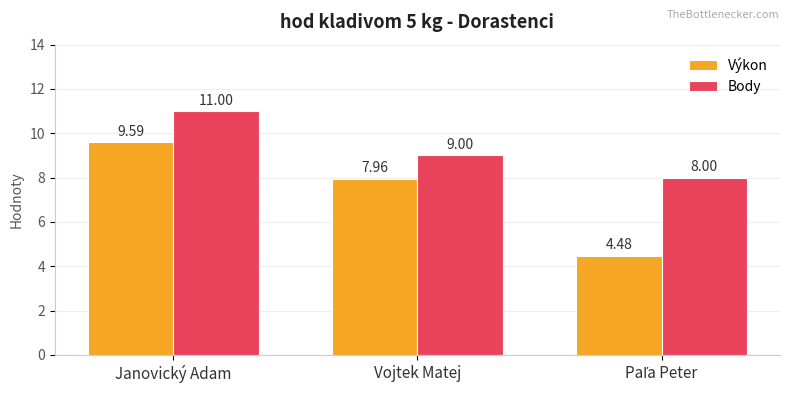

What is the spread (max minus min) of values at Vojtek Matej?

1.0